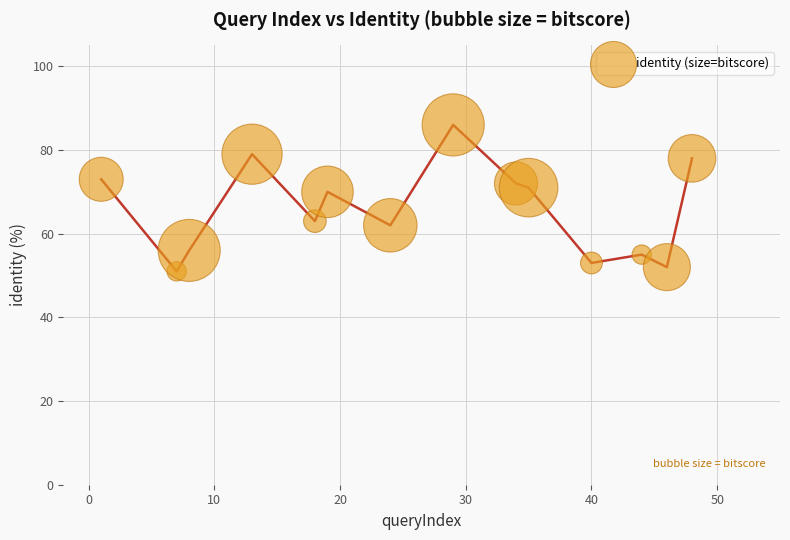

What is the range of X values (max minus min)?

47